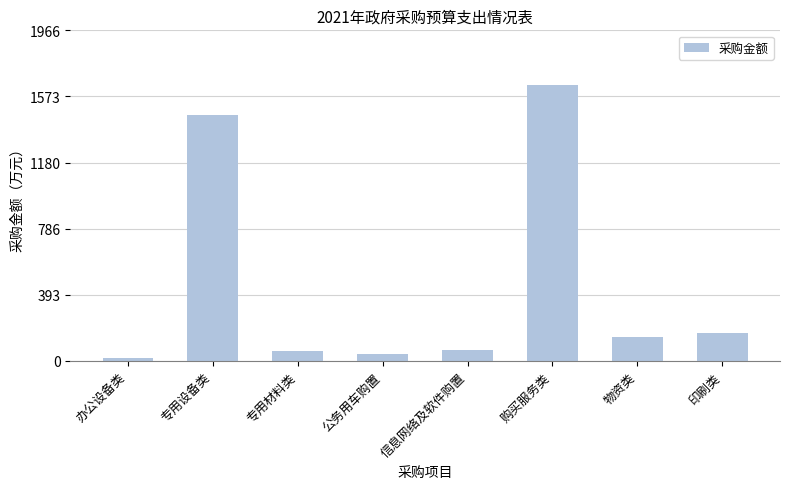

What is the average value?

449.6